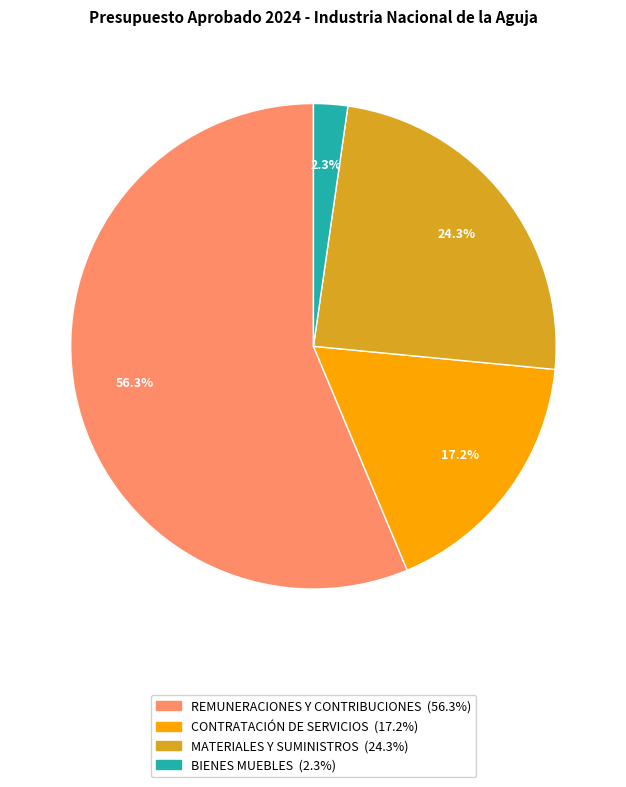

Count the number of slices in the pie.

4